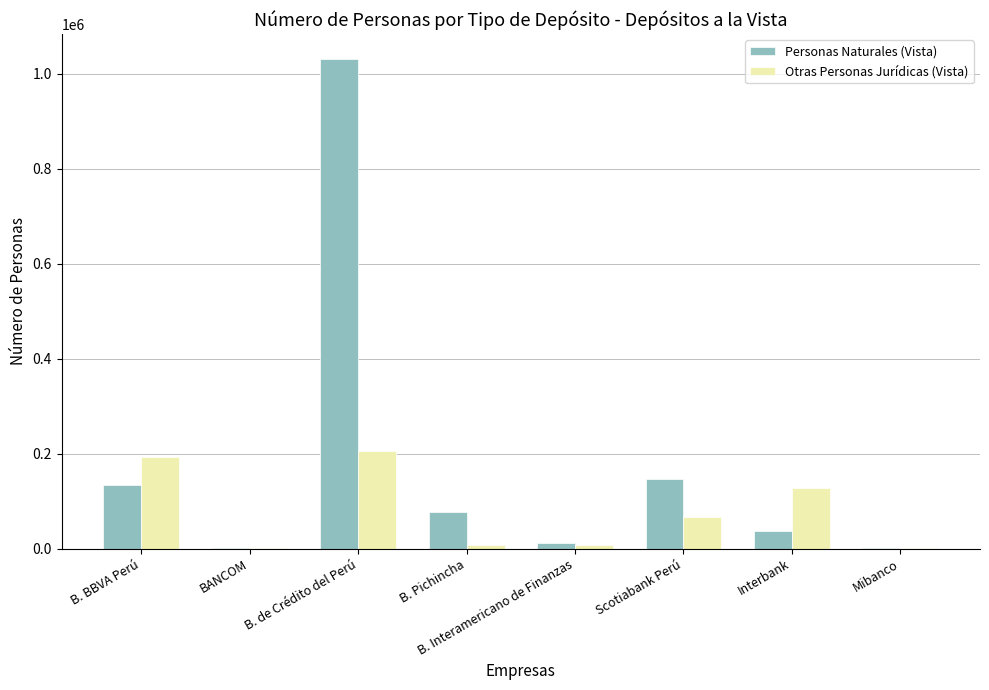

What is the total value across all series at B. Pichincha?

82844